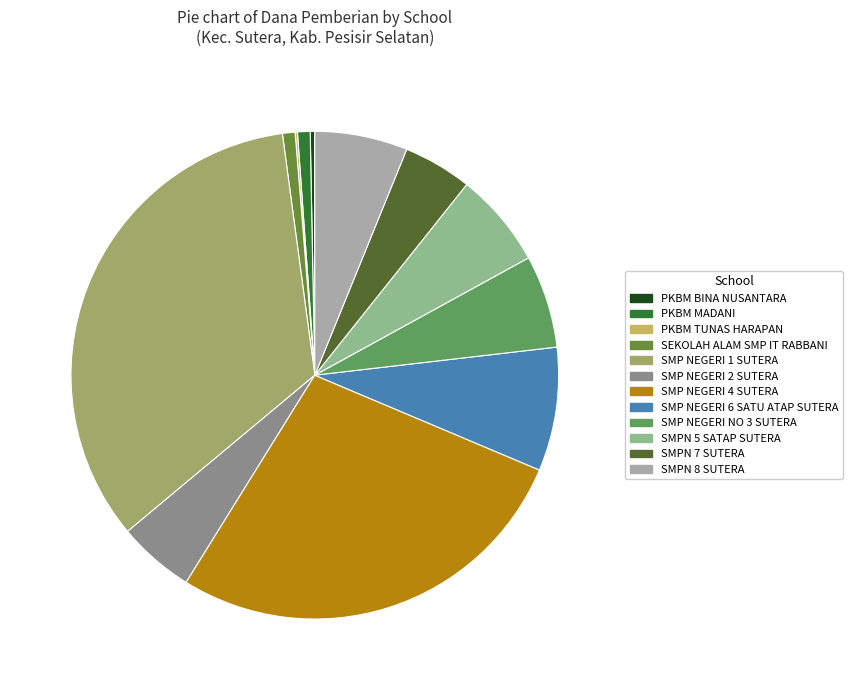

Does any single category account for the majority?

No